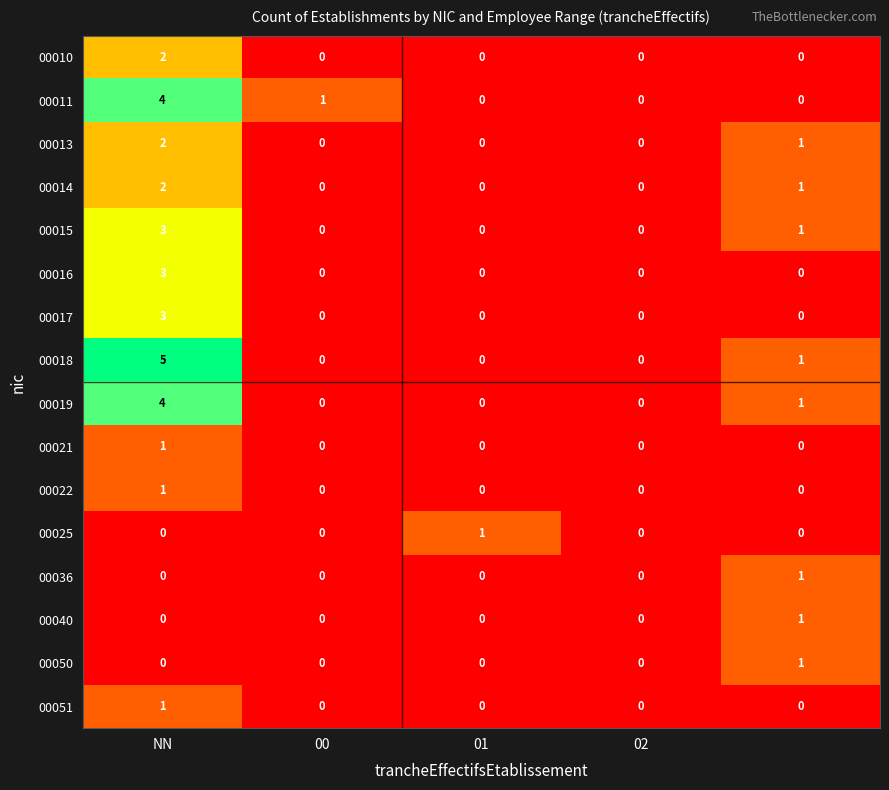

How many 00011 values are between 0 and 1?

4